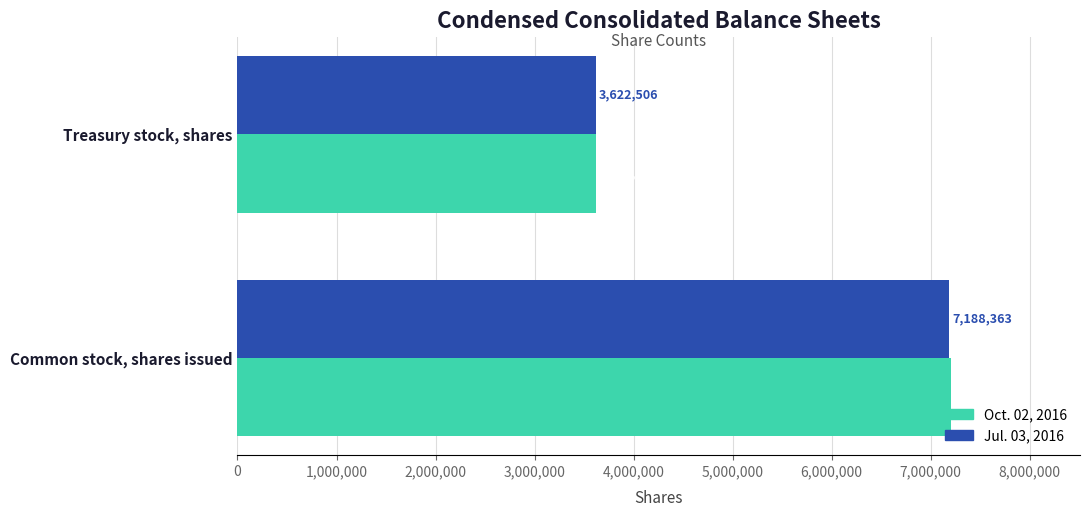

What is the difference between the maximum and minimum values in the Jul. 03, 2016 series?

3565857